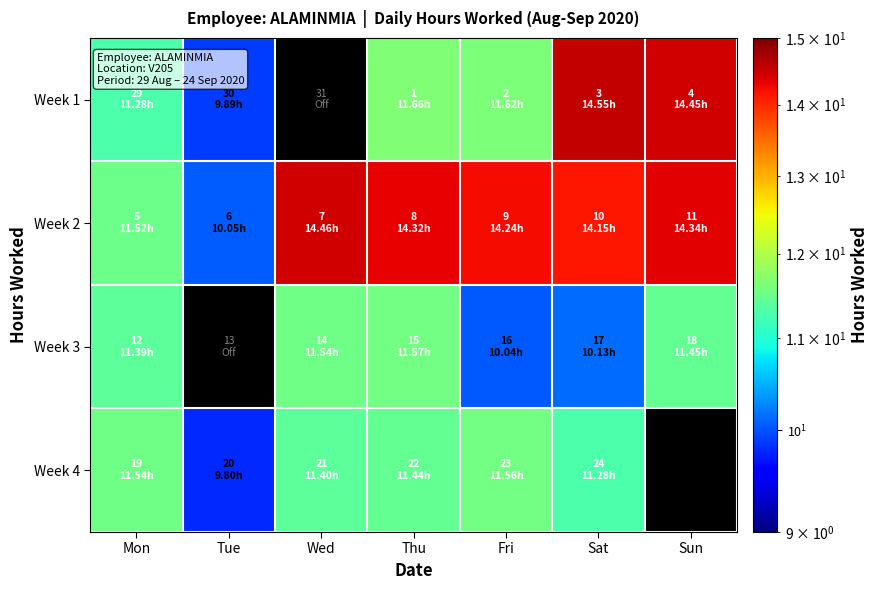

Which series has the widest spread of values?

Week 1